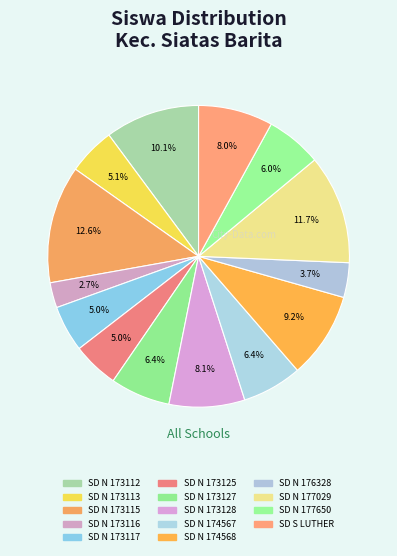

Is it true that SD N 173115 is 13% of the pie?

True